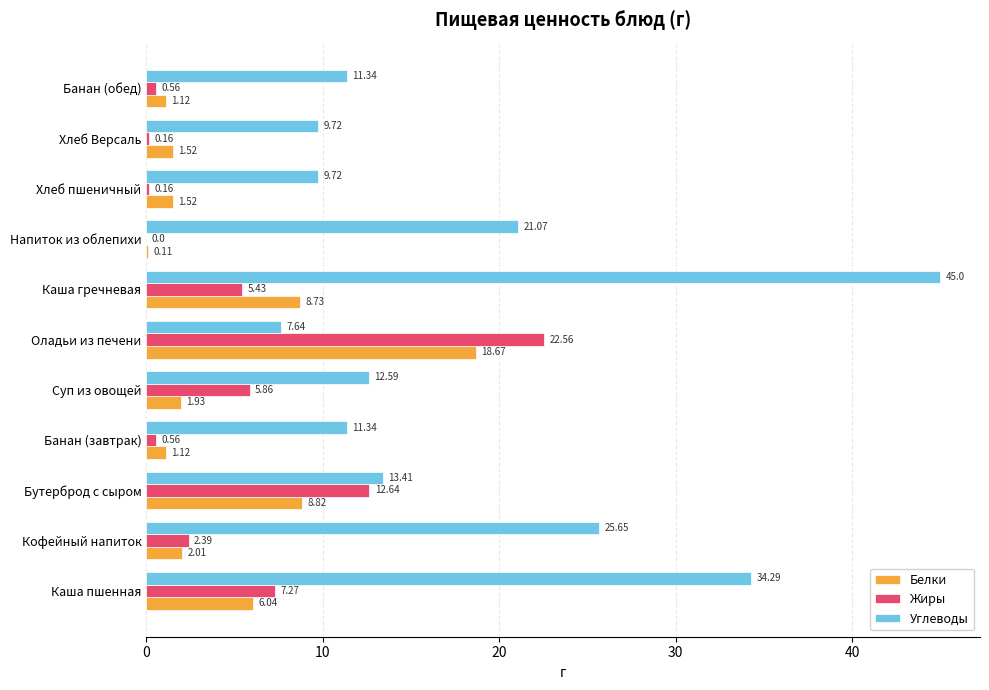

Which series has the largest total across all categories?

Углеводы